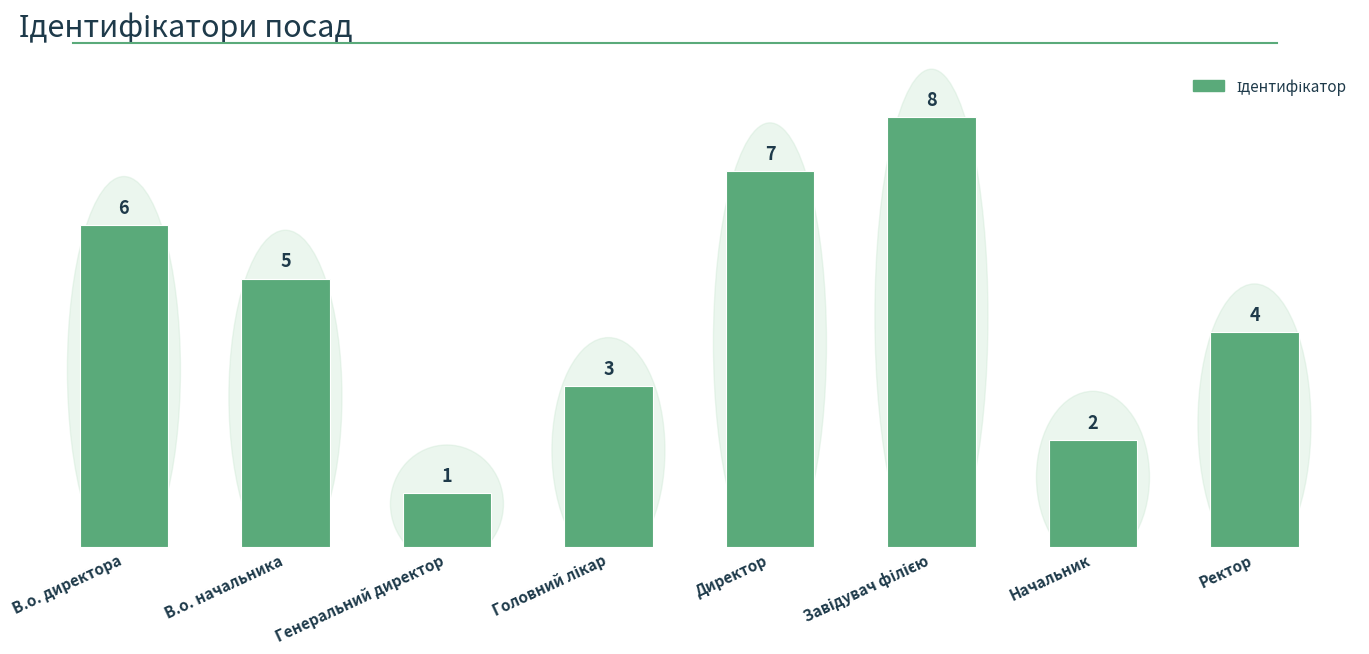

What is the ratio of the value at В.о. директора to the value at Директор?

0.9